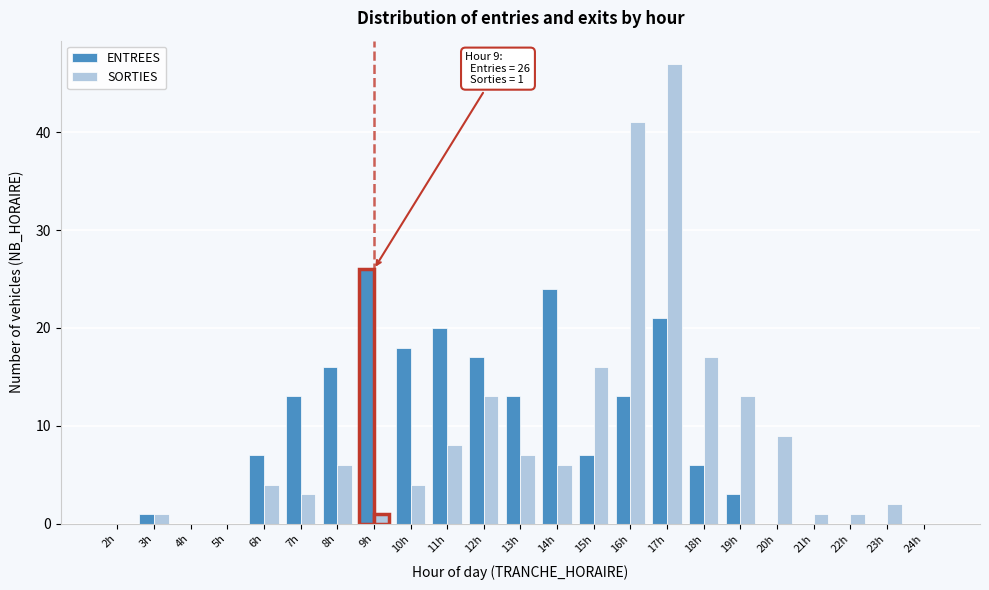

True or false: SORTIES has a value of 12 at 11h.

False